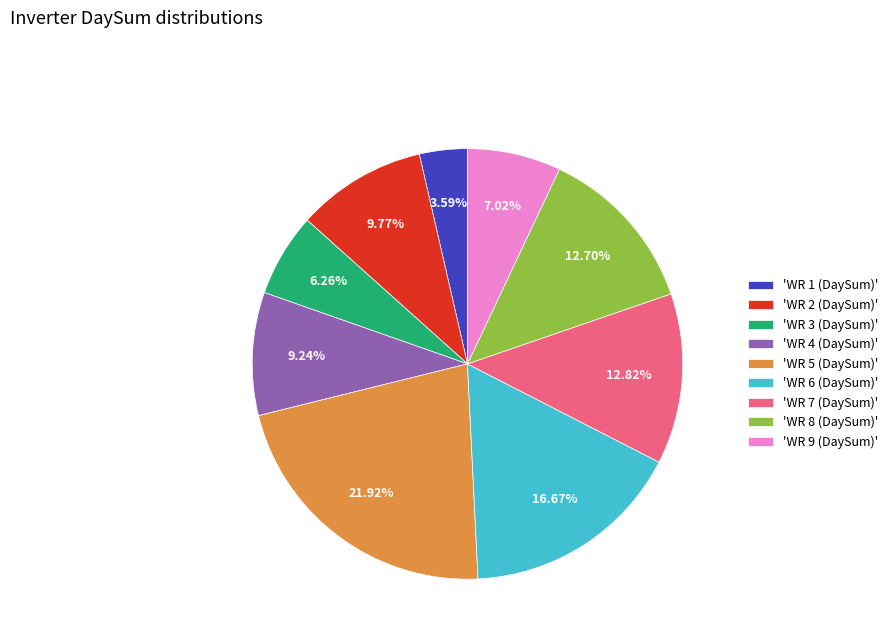

Does any single category account for the majority?

No